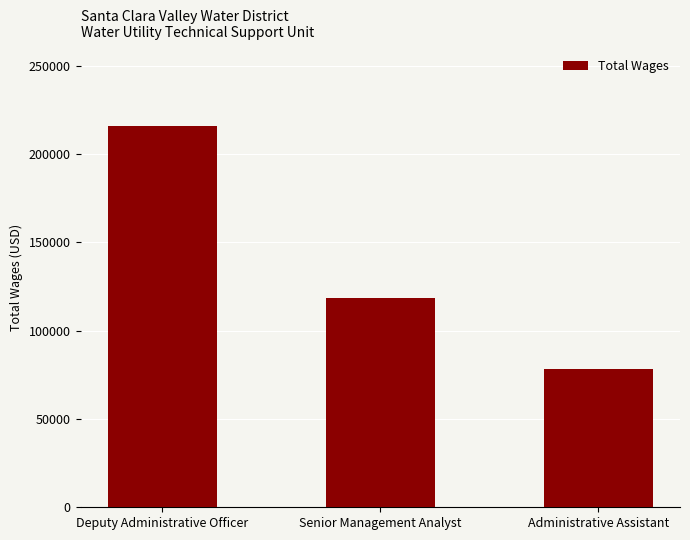

Which category has the highest value across all series?

Deputy Administrative Officer